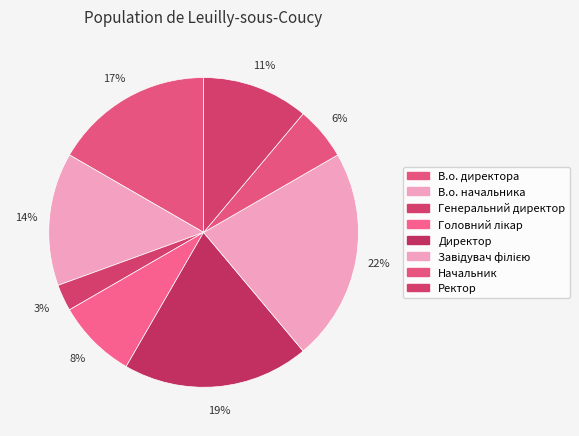

Count the number of slices in the pie.

8